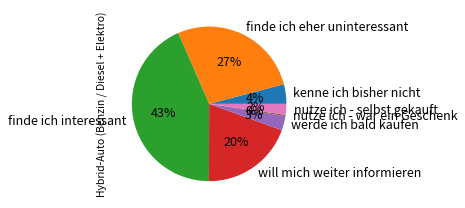

The finde ich interessant slice represents 58% of the pie. True or false?

False